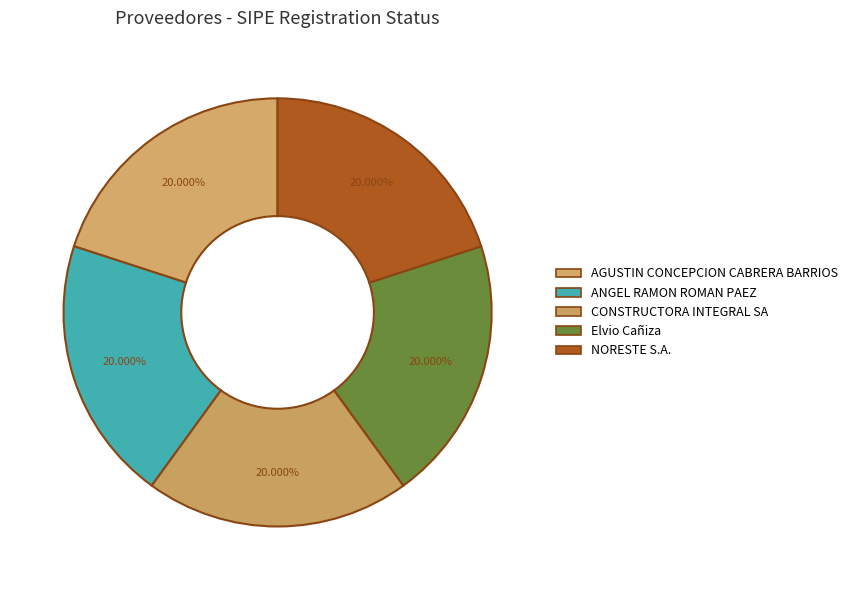

Is there a majority slice in this chart?

No